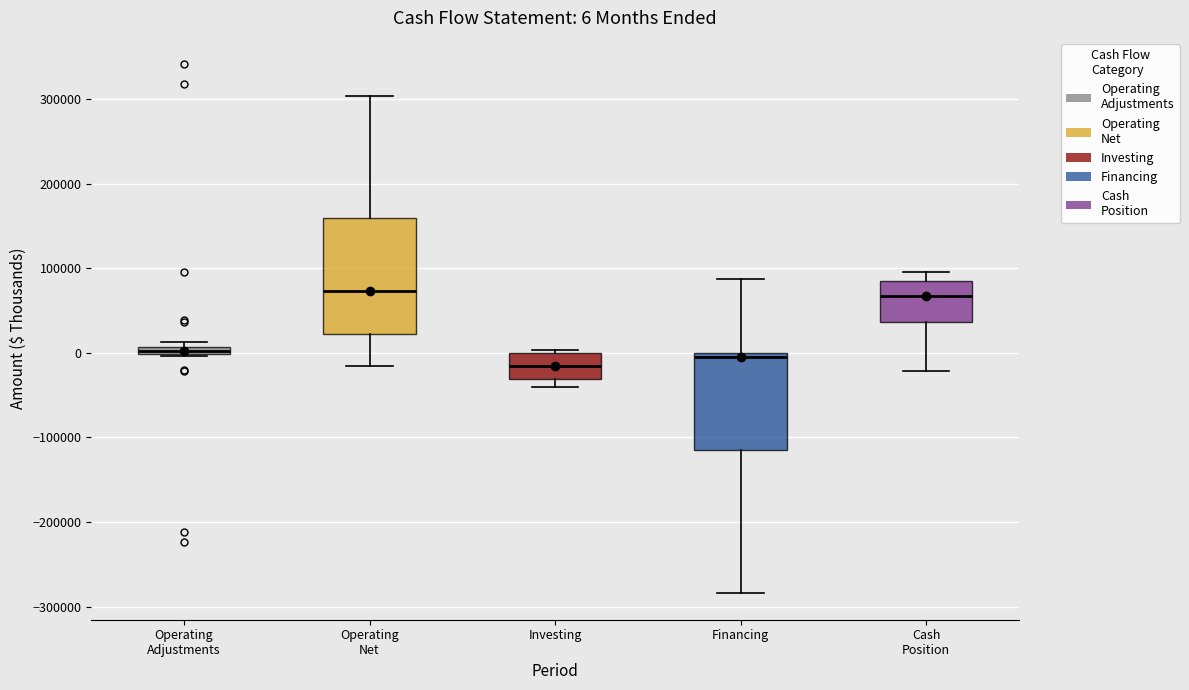

Which box is the tallest, from its lower edge to its upper edge?

Operating Net